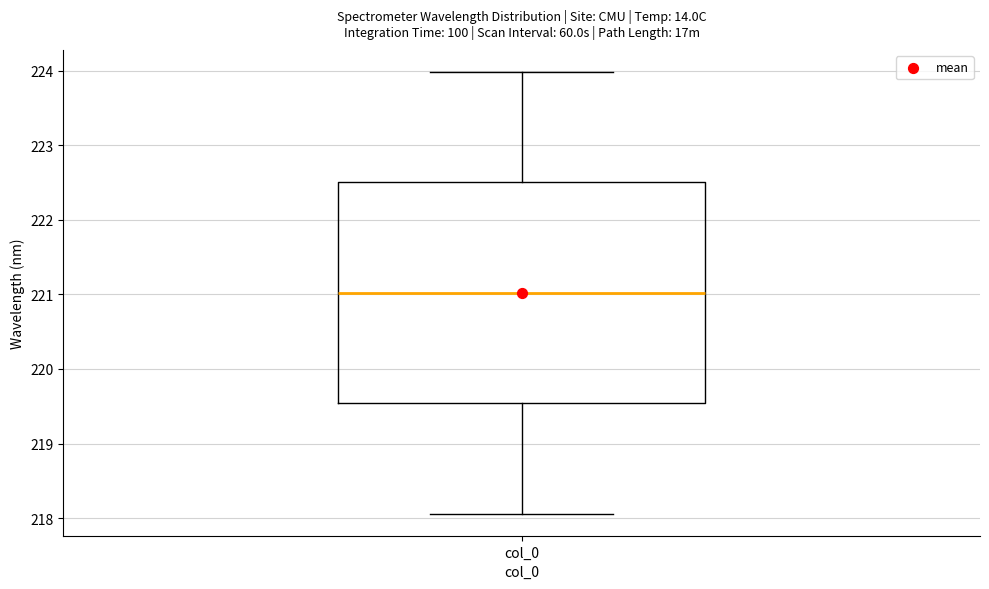

Transcribe this box plot: give where the median line is, the range the box spans, and where the two whiskers end, as read against the y-axis. The values are not printed on the chart, so give them approximately, as read against the axis.

median 221.0, box 219.5 to 222.5, whiskers 218.1 to 224.0